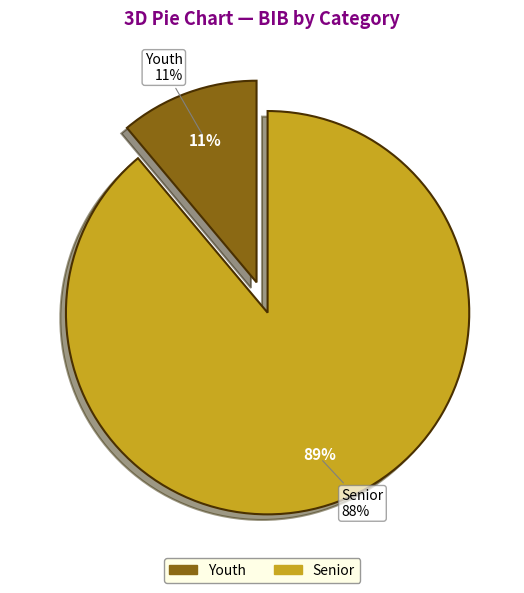

Is there a majority slice in this chart?

Yes